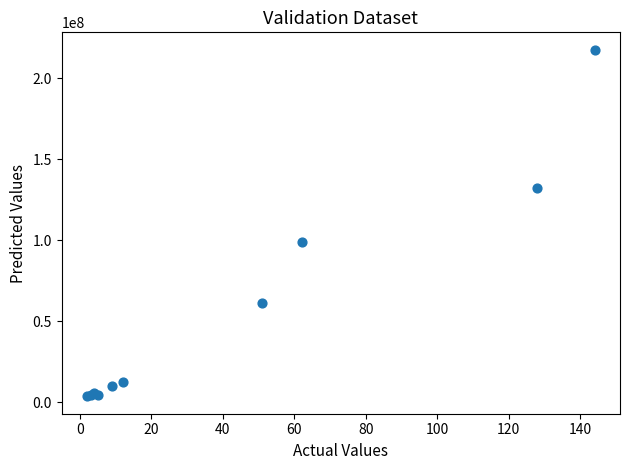

What Y value in the scatter plot is closest to 110700000?

99000000